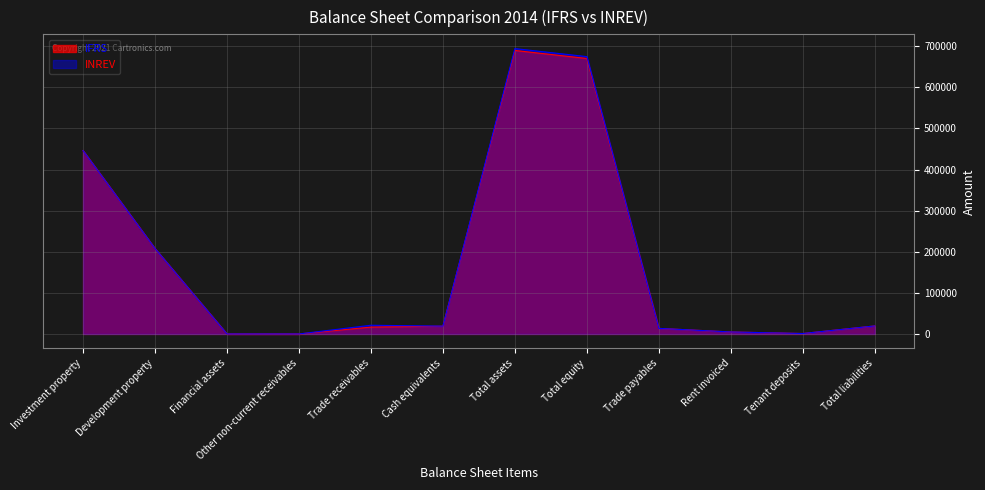

How many data points in INREV are above 19525?

6